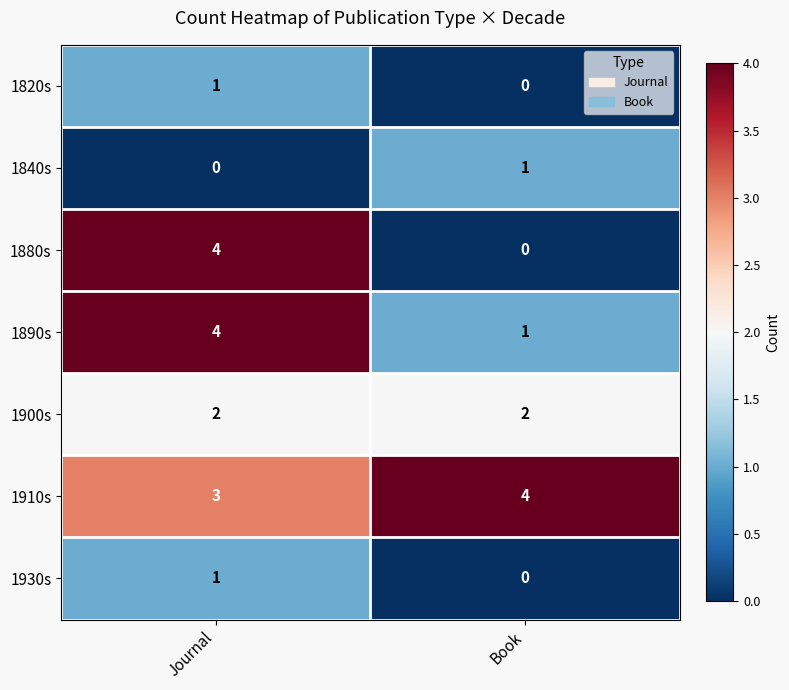

At which category is the sum across all series the highest?

Journal